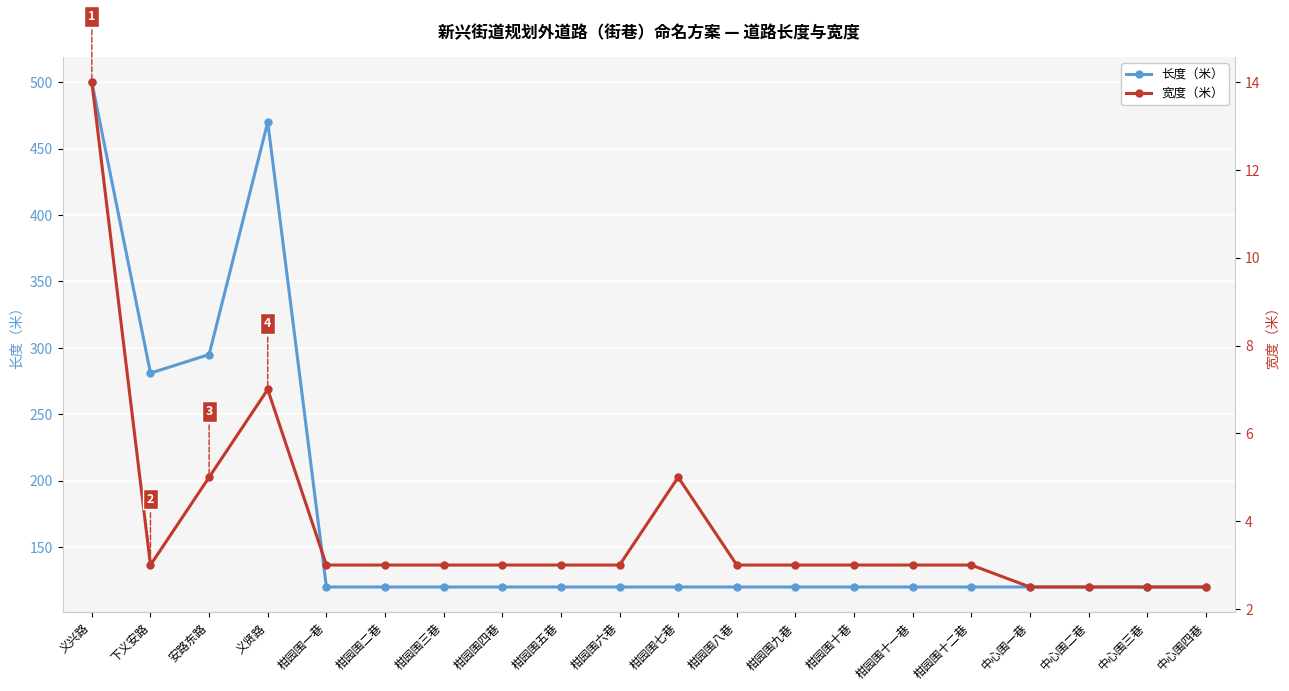

The 长度（米） series shows 120.0 at 柑园围十一巷. True or false?

True